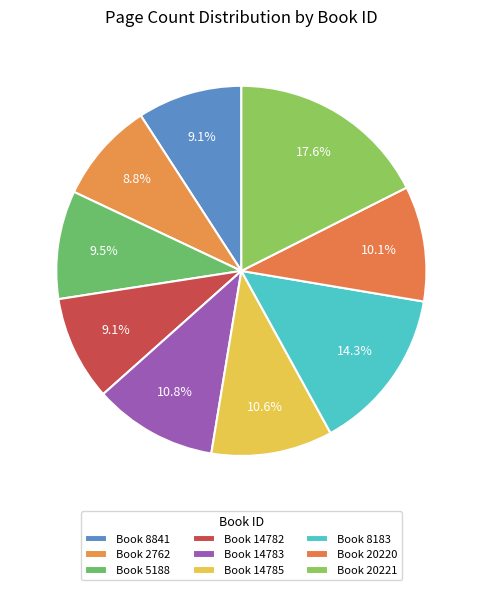

Which slice is the largest?

20221